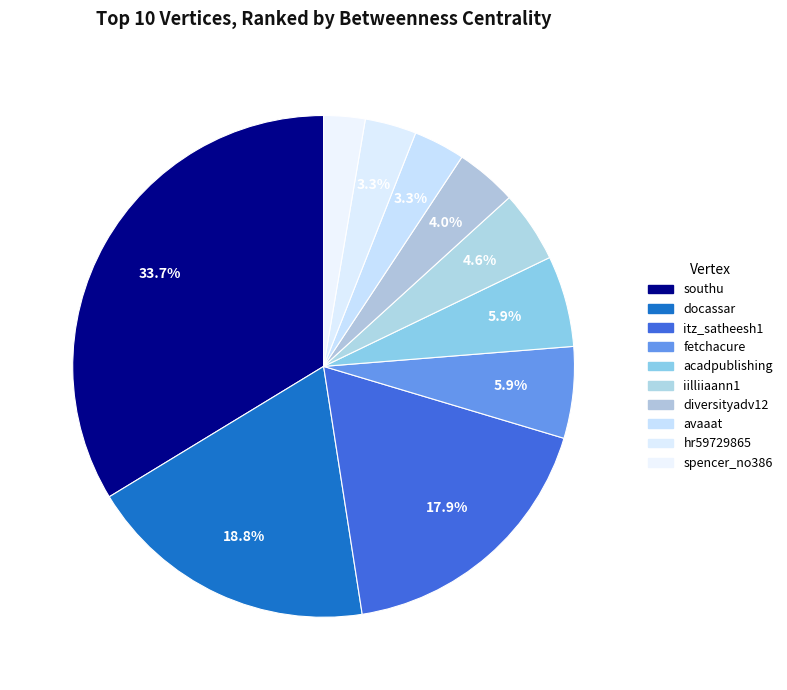

Rank the categories by value from highest to lowest.

southu, docassar, itz_satheesh1, fetchacure, acadpublishing, iilliiaann1, diversityadv12, avaaat, hr59729865, spencer_no386